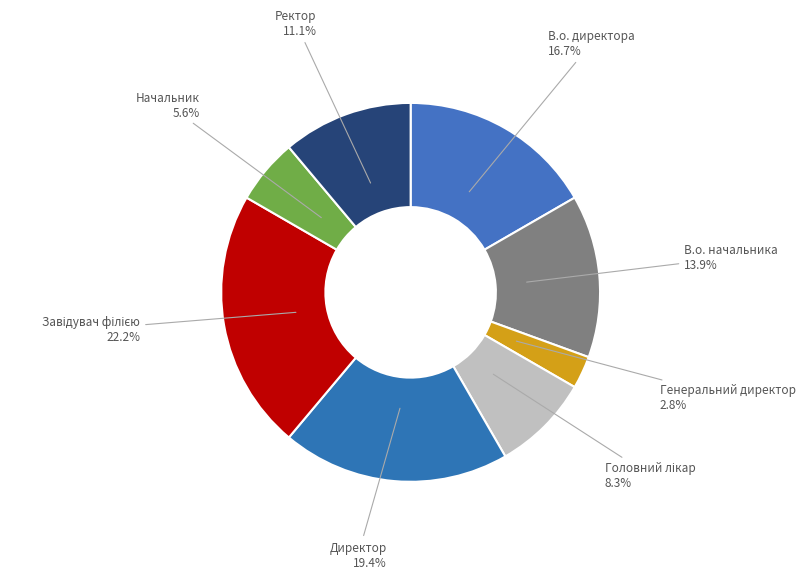

True or false: В.о. начальника accounts for 14% of the total.

True